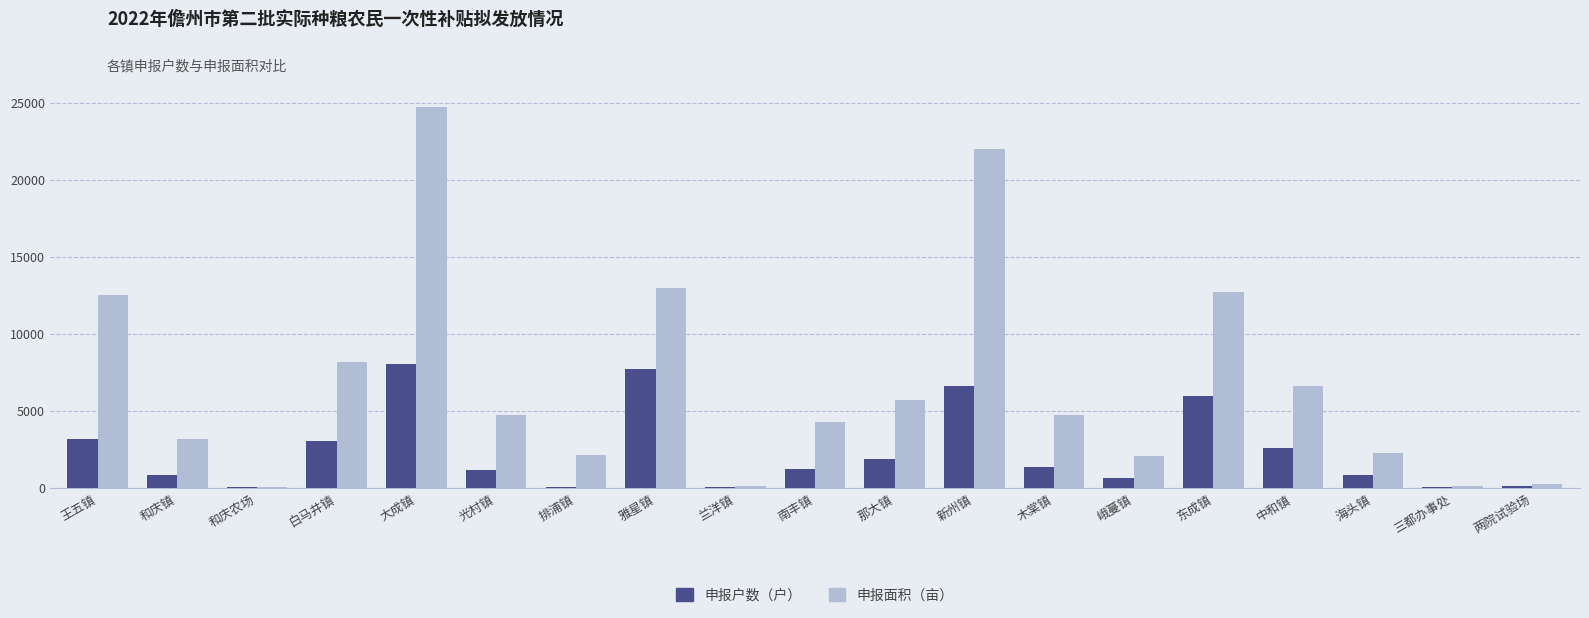

What is the highest value of the 申报户数（户） series?

8070.0